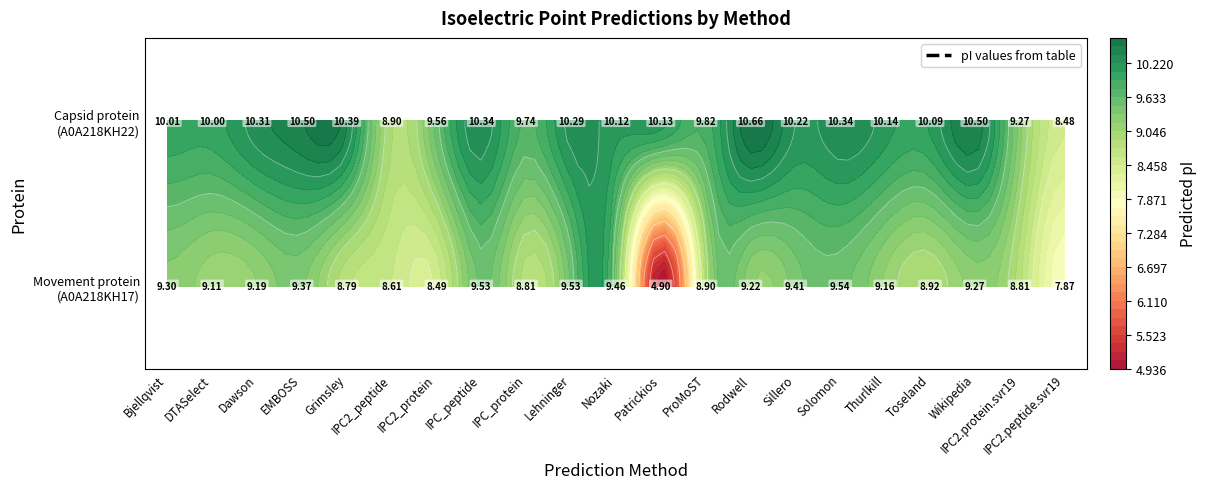

What is the difference between the maximum and minimum values in the tr|A0A218KH17|A0A218KH17_9GEMI Movement protein series?

4.6